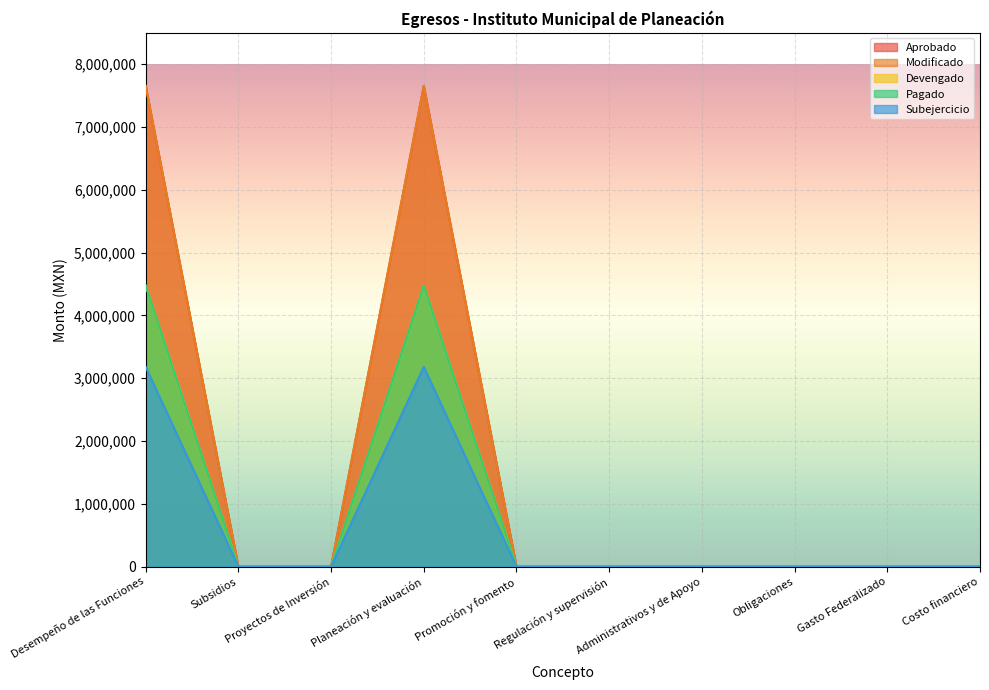

True or false: Subejercicio and Modificado cross at least once.

False